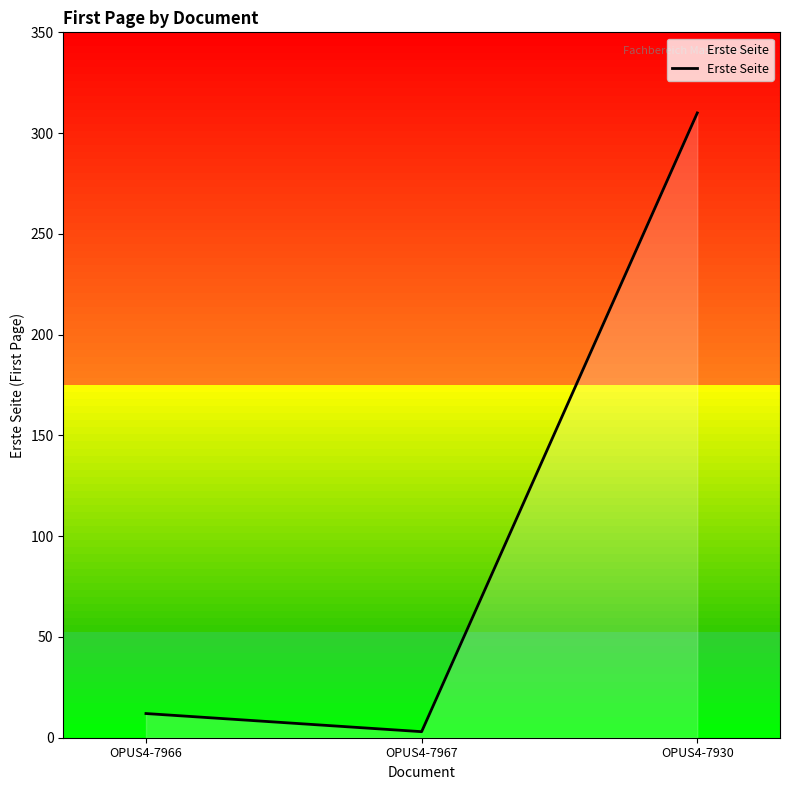

List the labels in order of value, smallest first.

OPUS4-7967, OPUS4-7966, OPUS4-7930